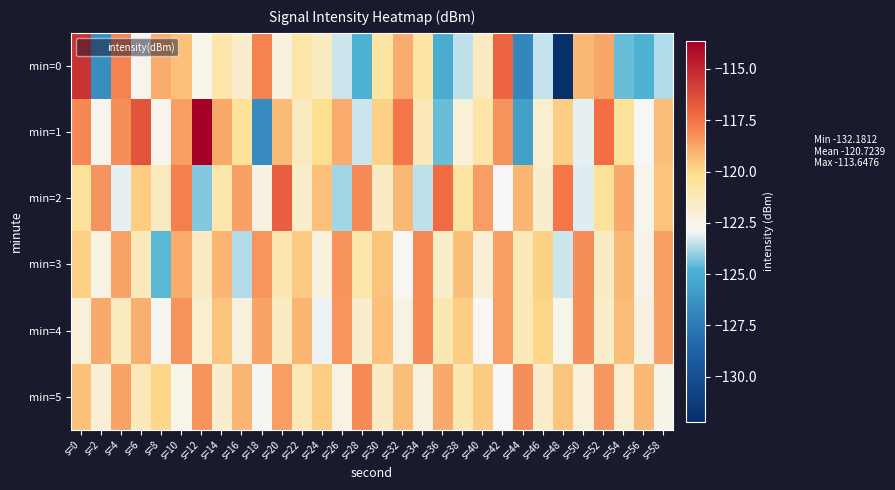

What is the smallest value displayed?

-132.2